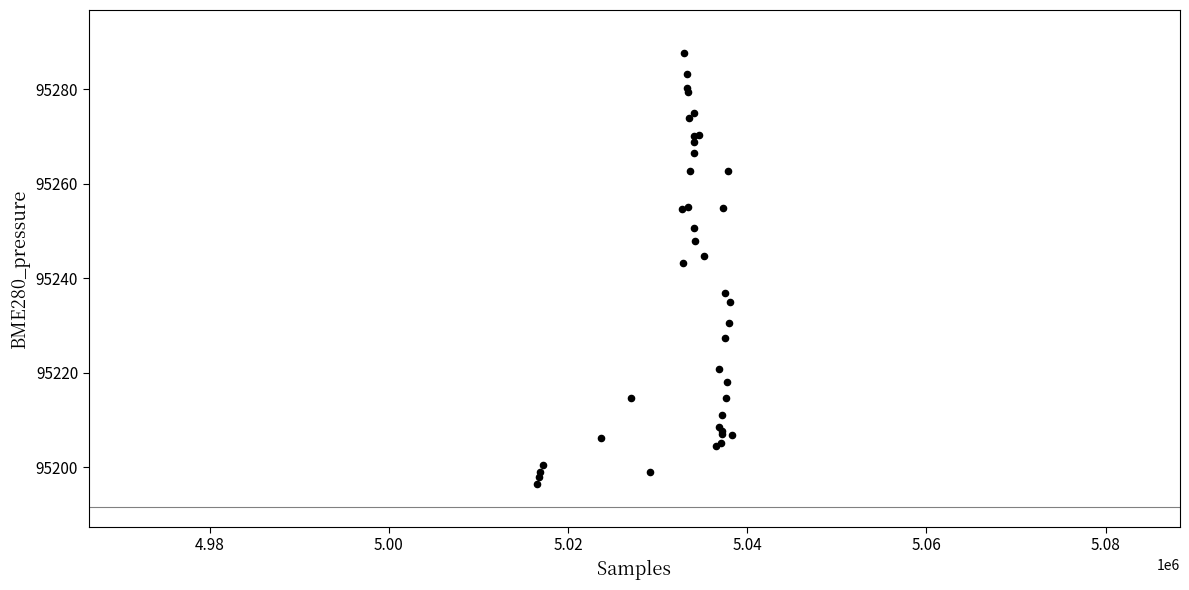

What Y value in the scatter plot is closest to 95242?

95243.2